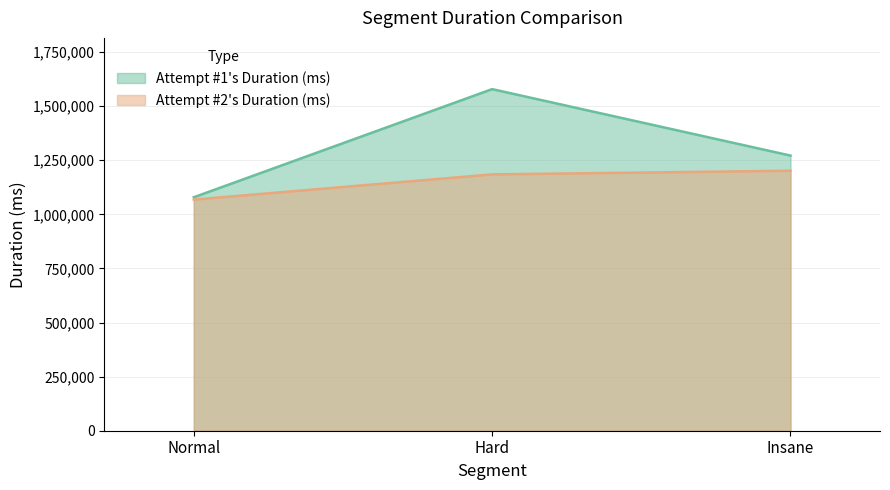

What is the difference between the Attempt #1's Duration (ms) values at Normal and Hard?

499650